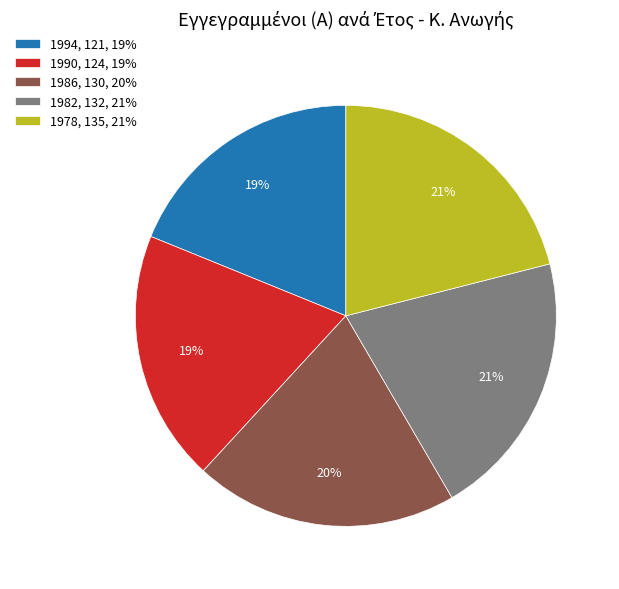

To the nearest percent, what is the difference between the 1986 and 1978 slice percentages?

1%